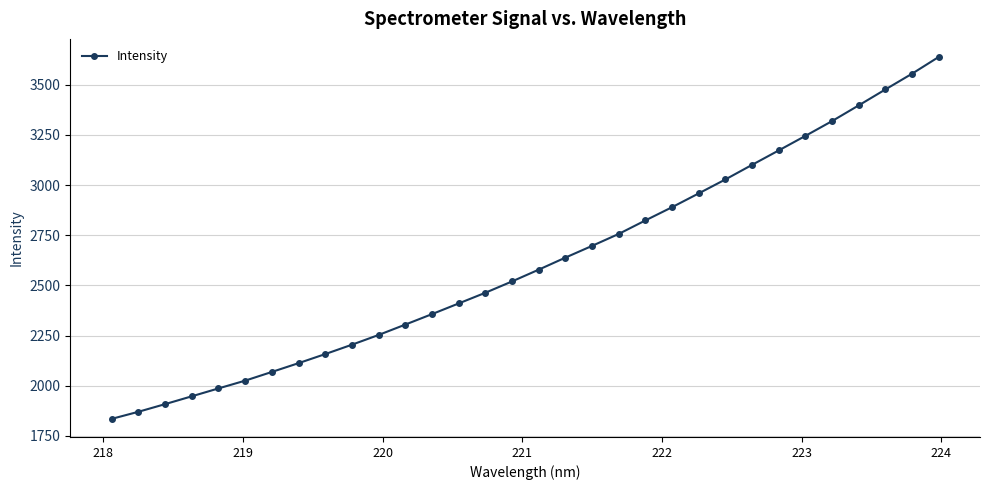

What is the difference between the maximum and second lowest values?

1768.3